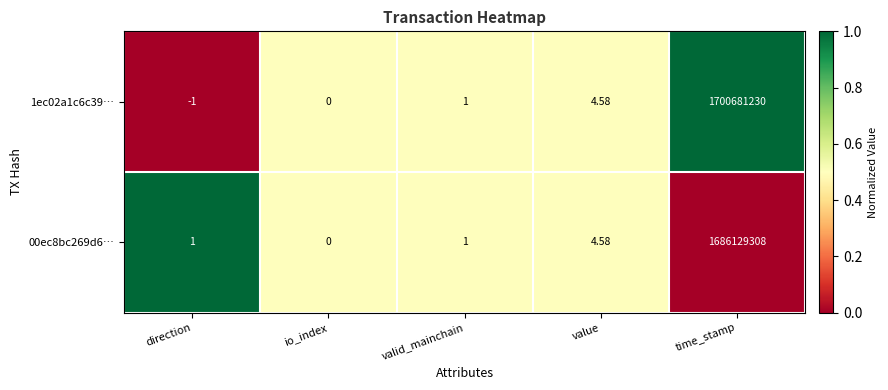

At which category does the chart reach its minimum across all series?

direction